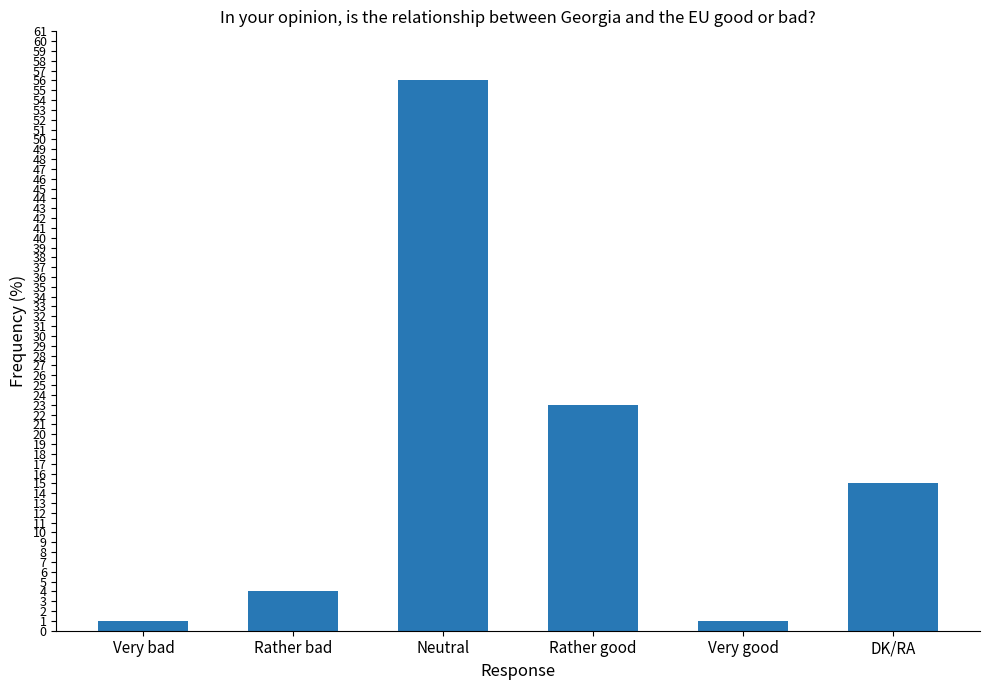

What is the change in value from Rather good to DK/RA?

-8